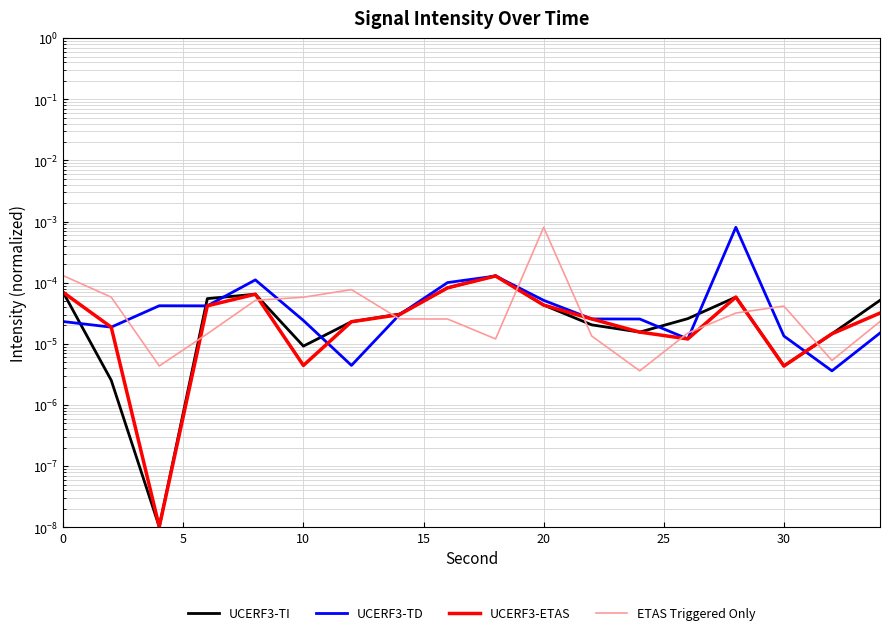

Is the value of UCERF3-TI at 35 greater than the value of UCERF3-ETAS at 13?

Yes